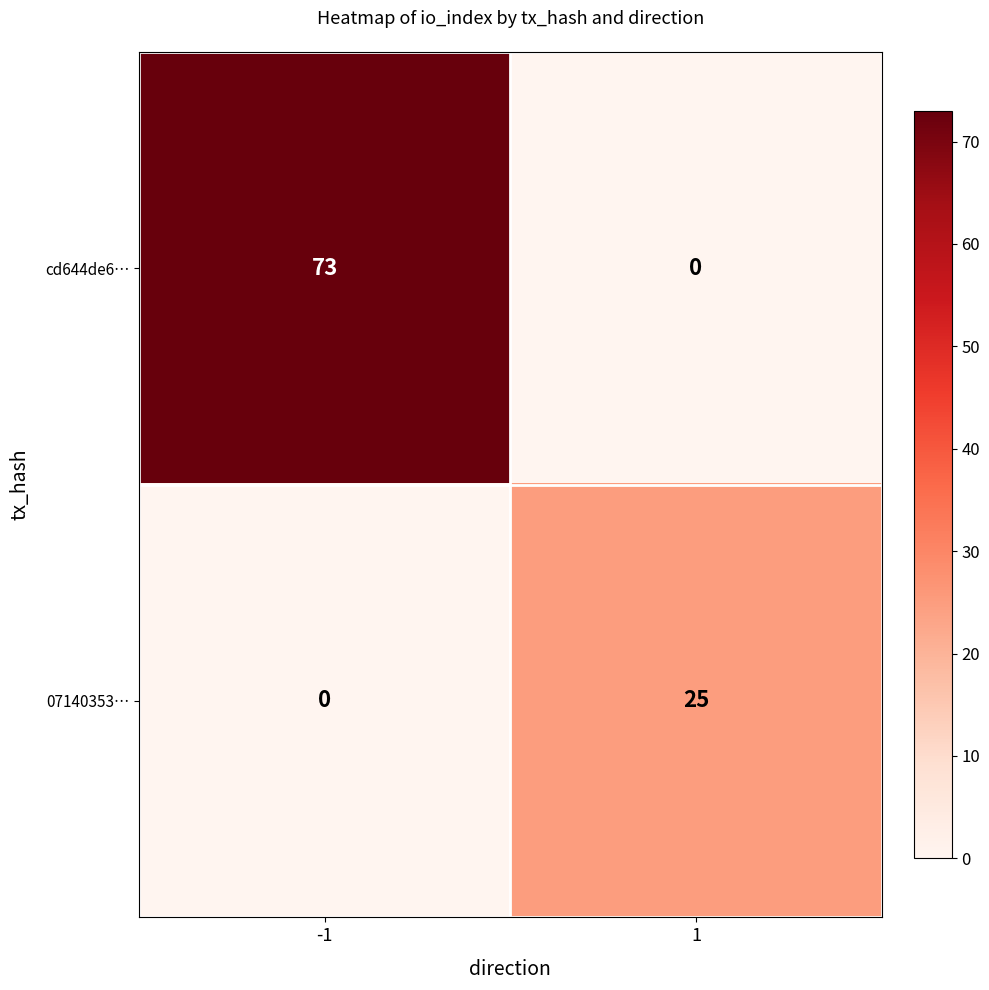

Count the number of data series in this chart.

2